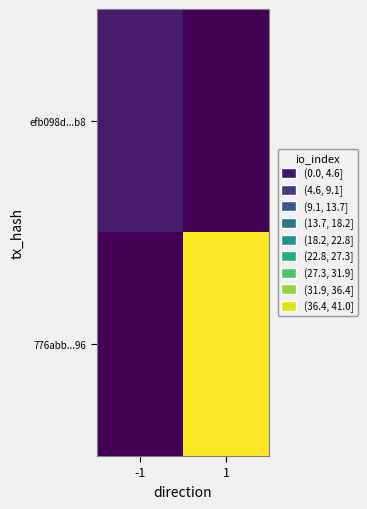

Which category has the highest value across all series?

1